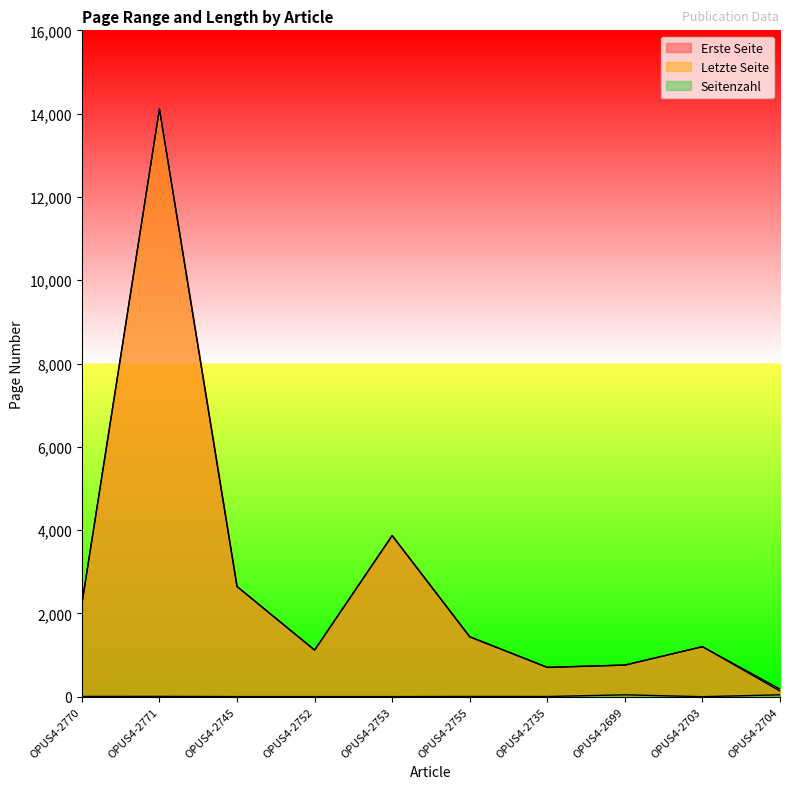

At which label does Letzte Seite first exceed 1441?

OPUS4-2770